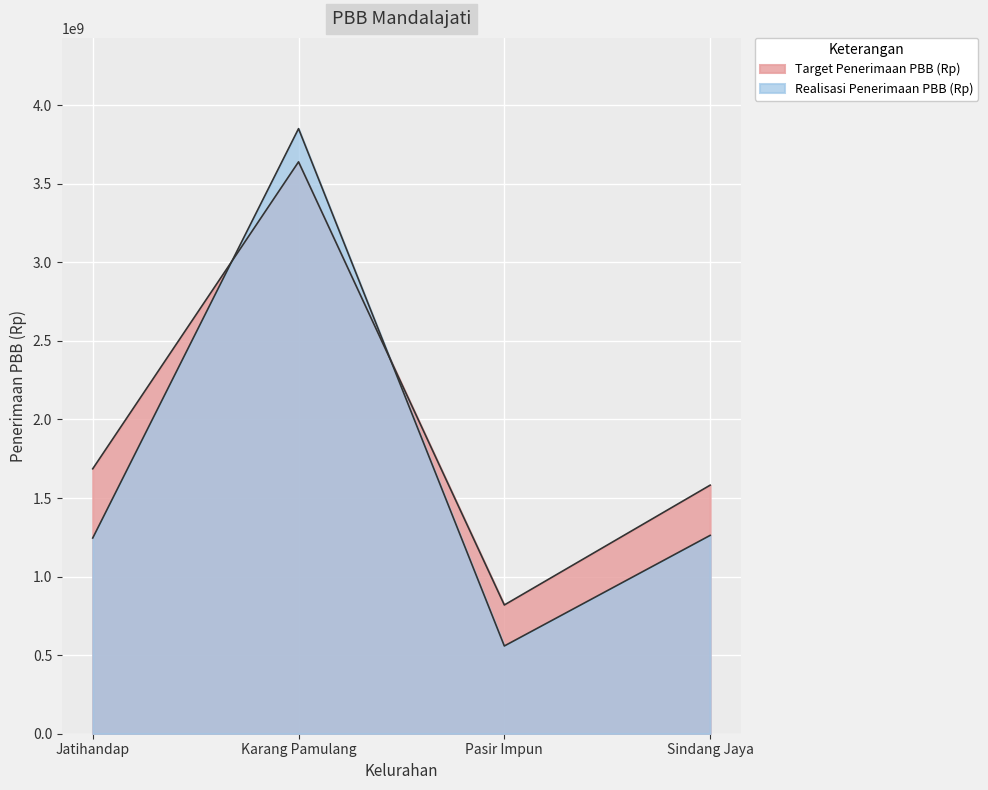

True or false: Target Penerimaan PBB (Rp) has more than 2 points higher than both neighbors.

False